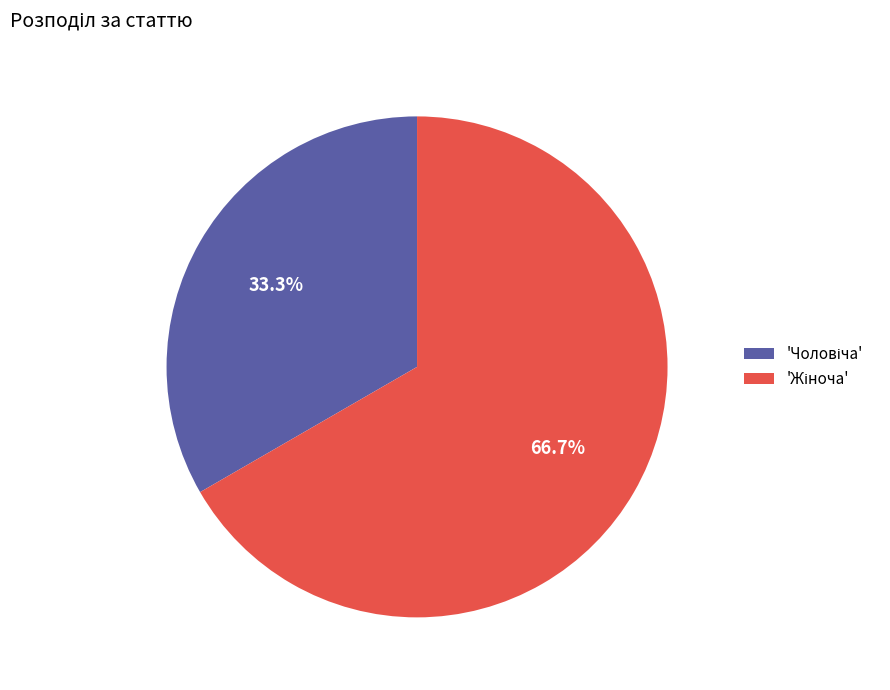

Does any single category account for the majority?

Yes